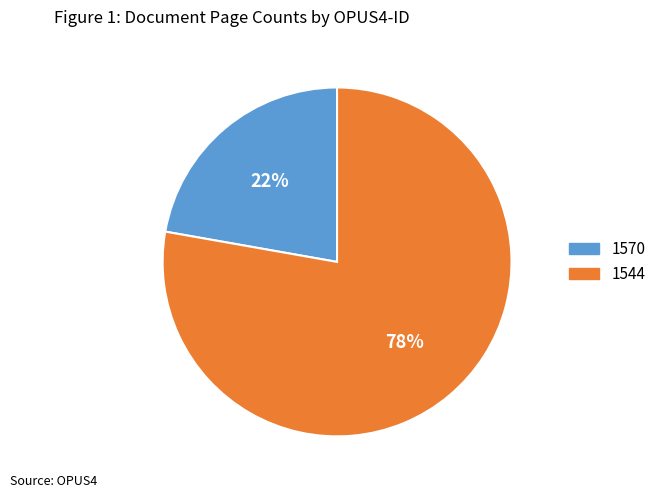

Rank the categories by value from highest to lowest.

1544, 1570